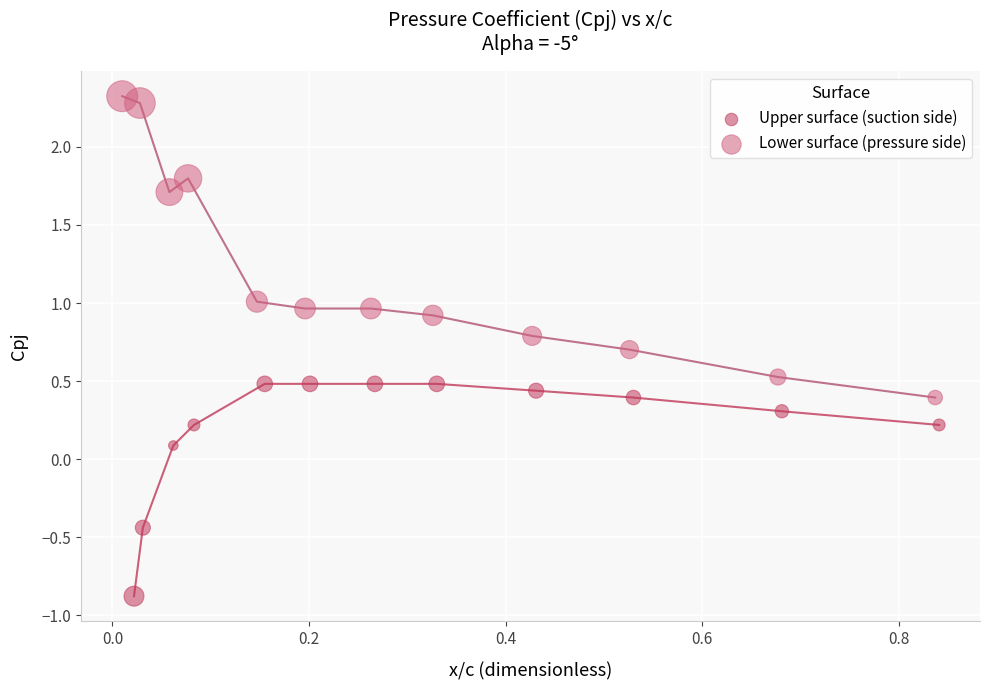

Which series contains the lowest Y value?

Upper surface (suction side)